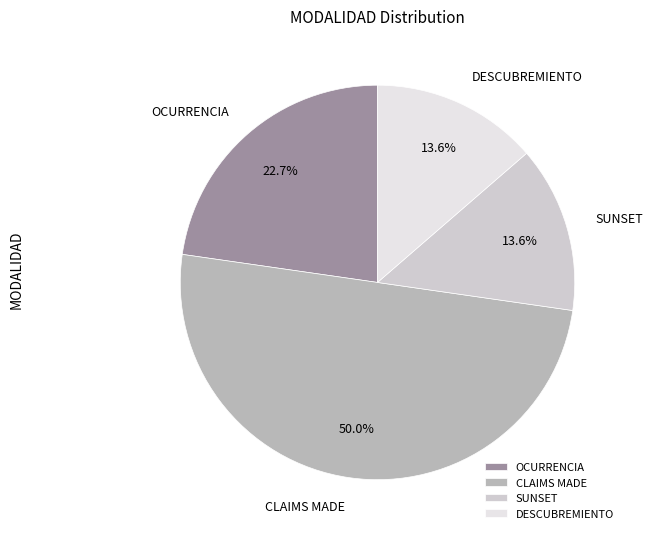

Is DESCUBREMIENTO the majority of the pie?

No